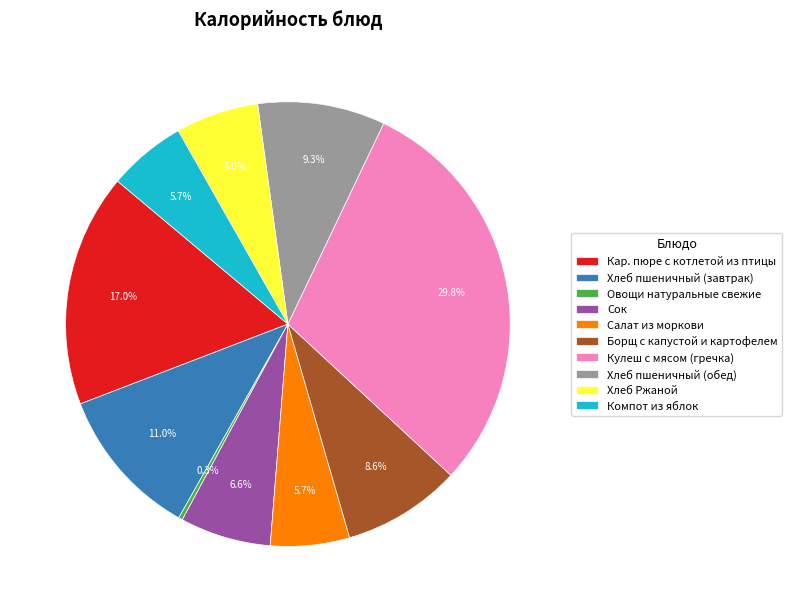

Count the number of slices in the pie.

10